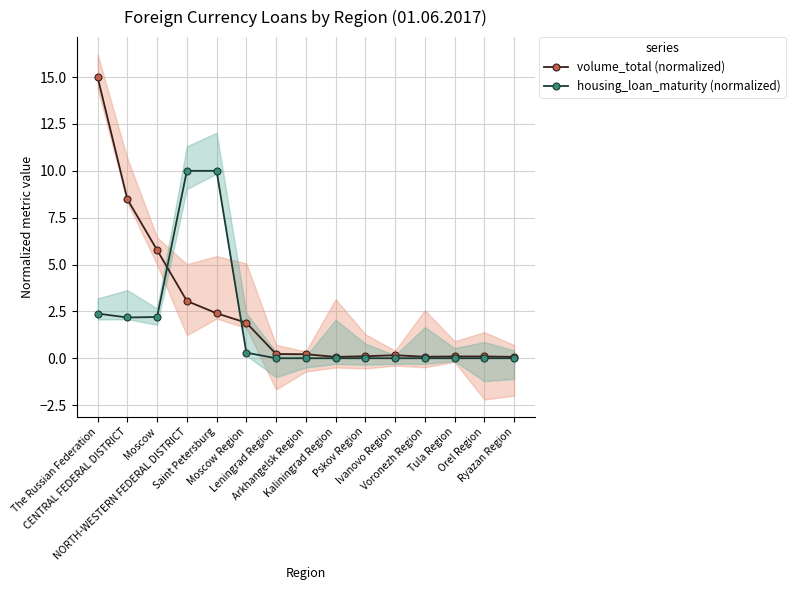

Between Leningrad Region and Ivanovo Region, which is larger?

Leningrad Region